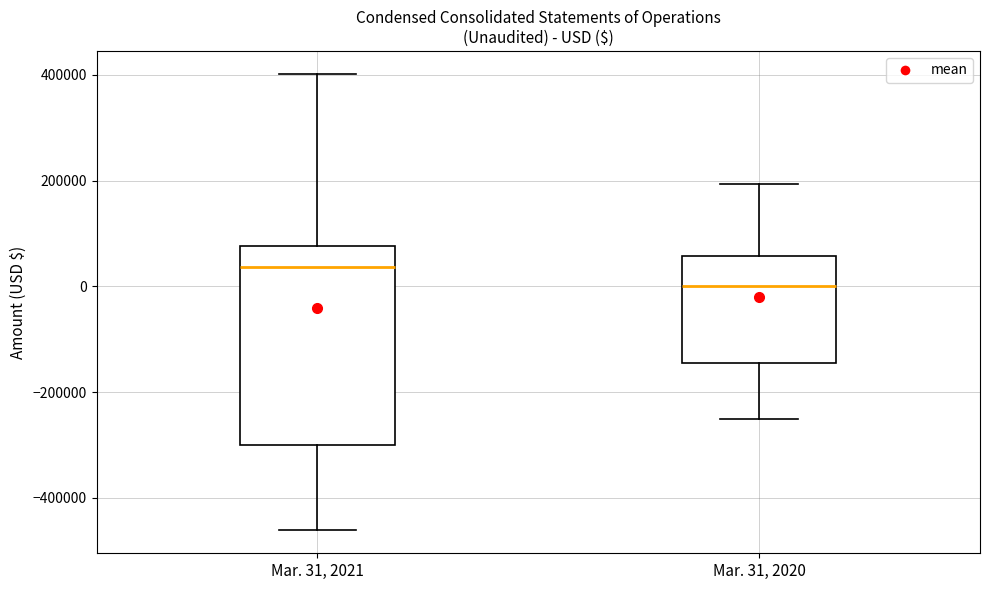

Reading left to right, transcribe this box plot: for each box, give where its median line is, the range the box spans, and where its two whiskers end, as read against the y-axis. The values are not printed on the chart, so give them approximately, as read against the axis.

Mar. 31, 2021: median 40000, box -300000 to 80000, whiskers -460000 to 400000
Mar. 31, 2020: median 0, box -140000 to 60000, whiskers -260000 to 200000